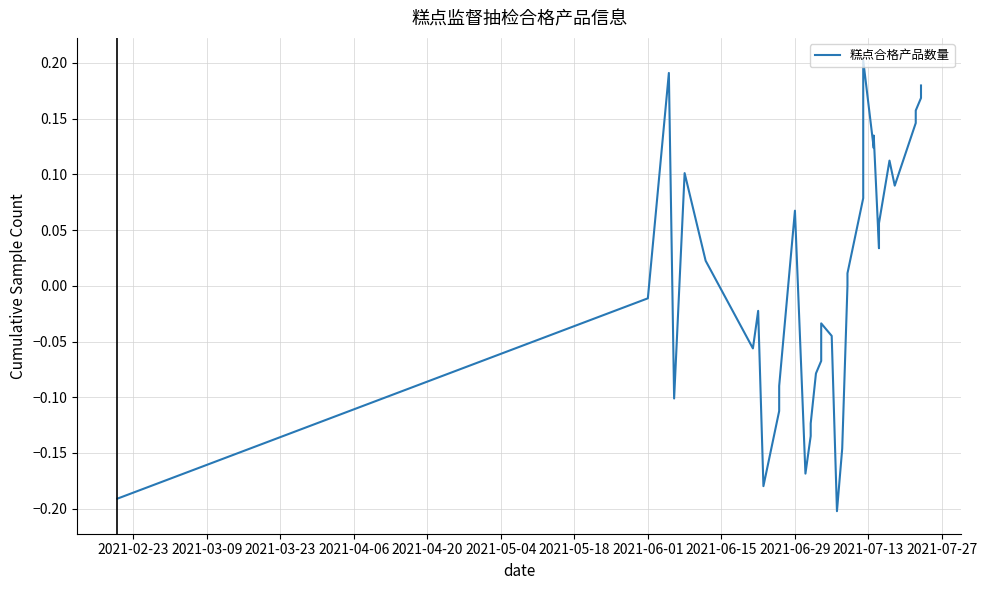

Reading left to right, list all the values displayed in this chart.

-0.2	-0.0	0.2	-0.1	0.1	0.0	-0.1	-0.0	-0.2	-0.2	-0.1	-0.1	0.1	-0.2	-0.1	-0.1	-0.1	-0.1	-0.0	-0.0	-0.2	-0.1	0.0	0.0	0.1	0.2	0.1	0.1	0.0	0.0	0.1	0.1	0.1	0.1	0.2	0.2	0.2